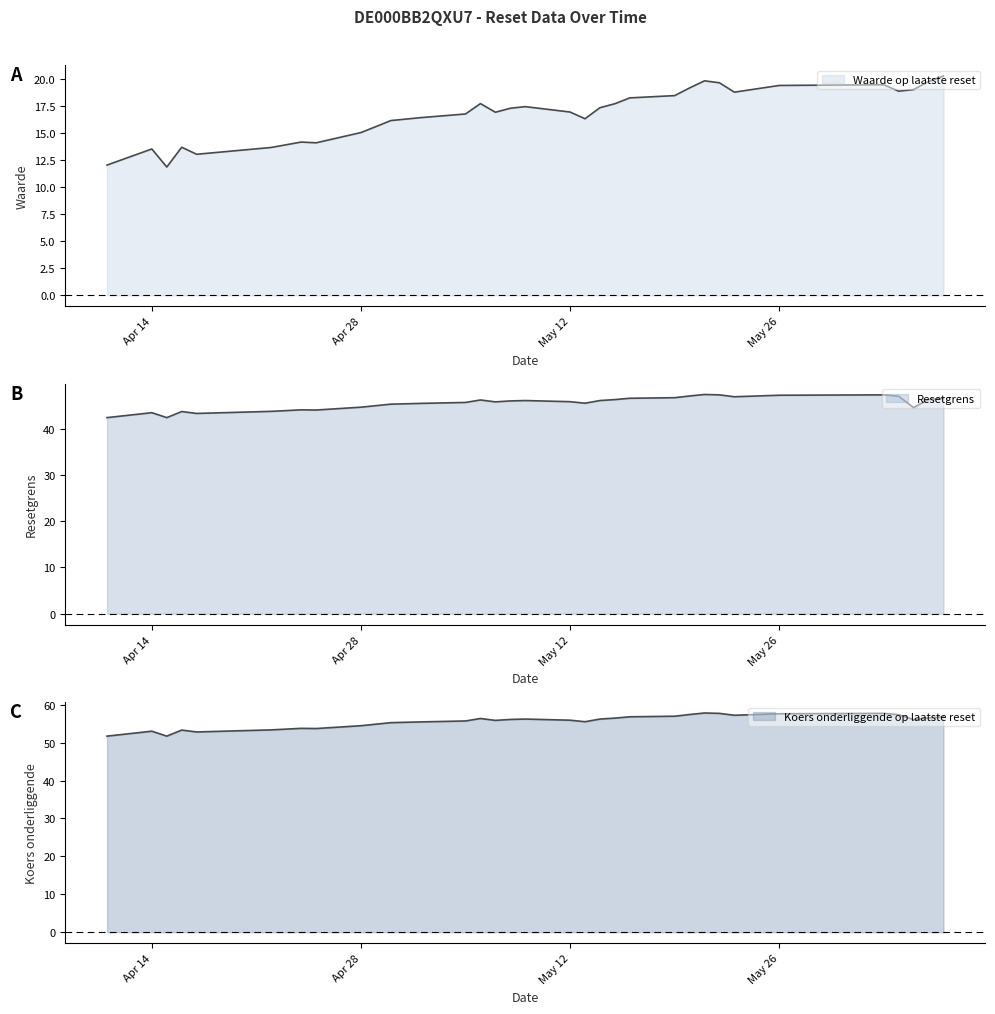

Which category has the lowest value in the Waarde op laatste reset series?

2025-04-15